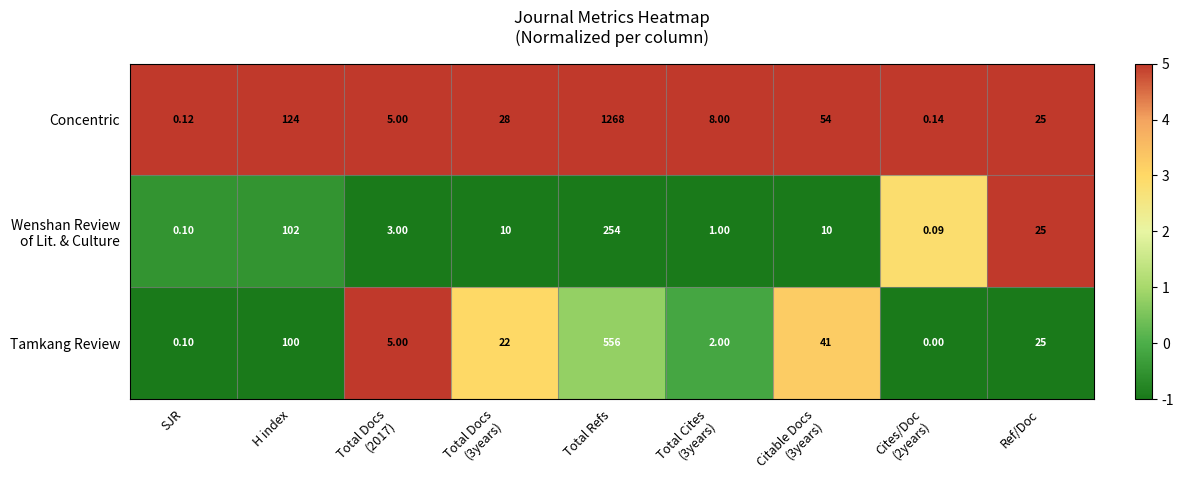

What is the difference between the highest and lowest values at Ref/Doc?

0.0